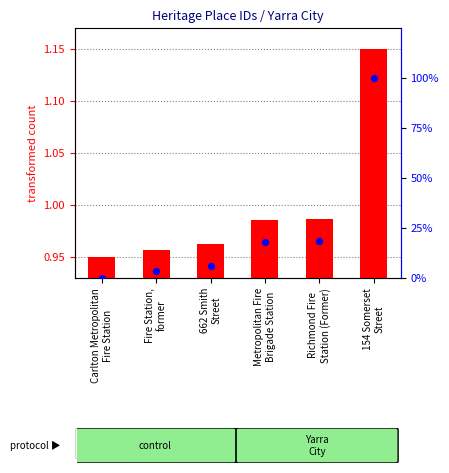

Which series has the largest Y range (max minus min)?

percentile rank within the sample